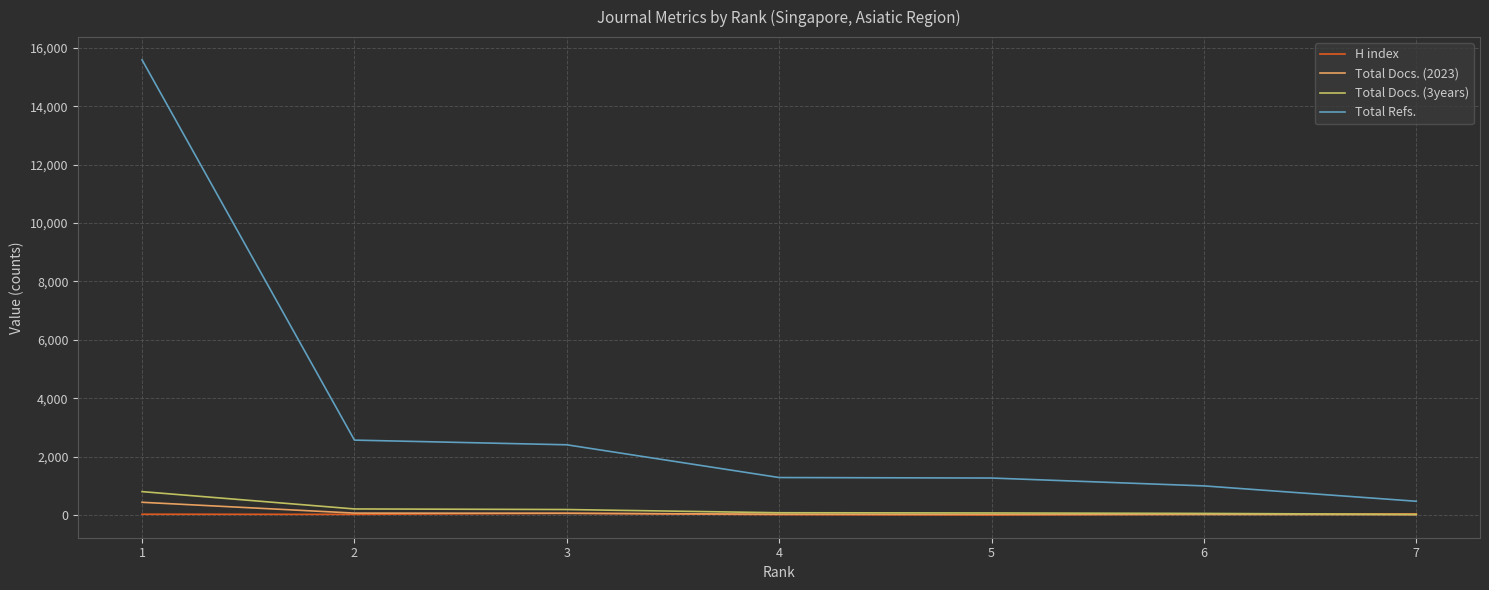

At which category is the sum across all series the highest?

1